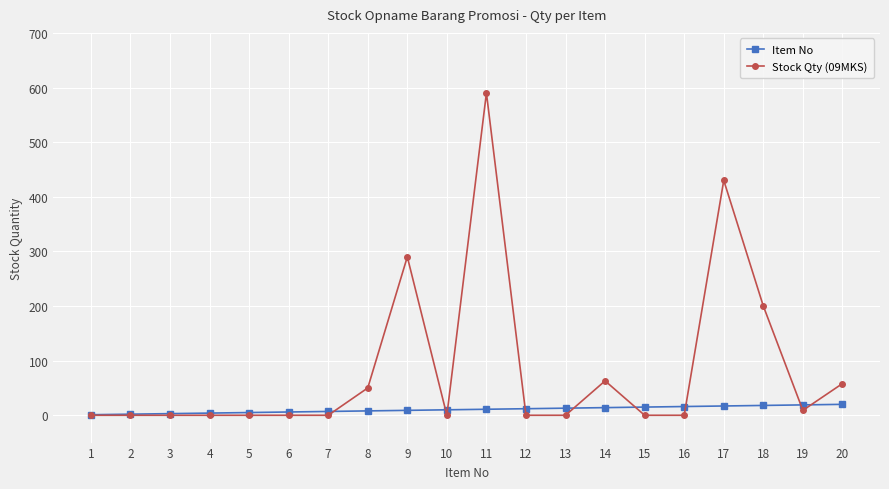

After their last crossing, which series has the higher values: Stock Qty (09MKS) or Item No?

Stock Qty (09MKS)